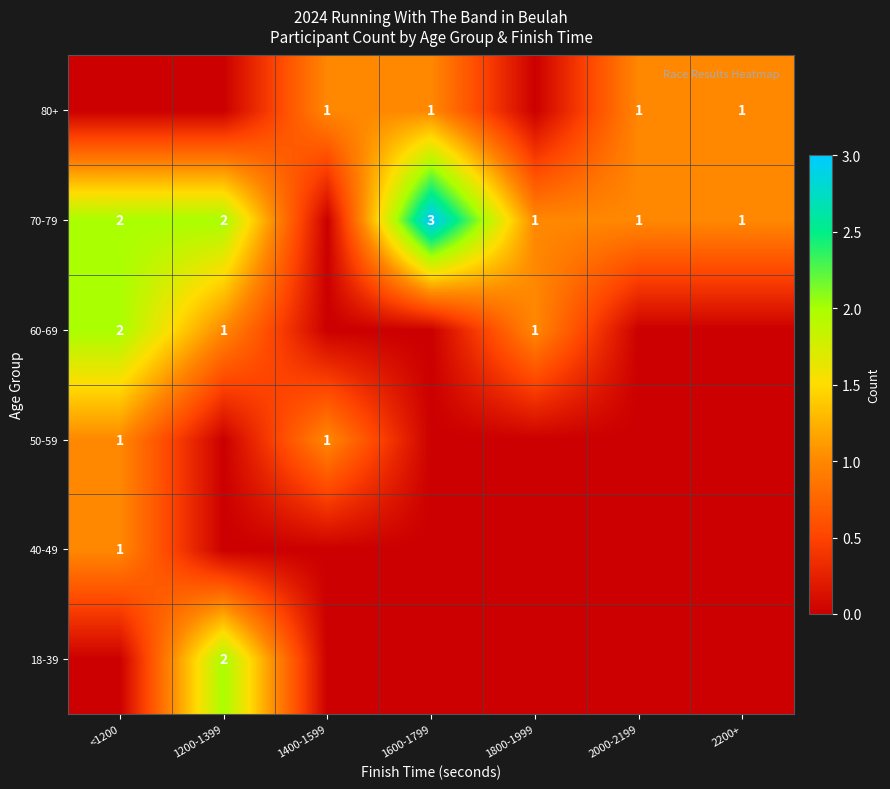

Is it true that 70-79 equals 2 at 2000-2199?

False